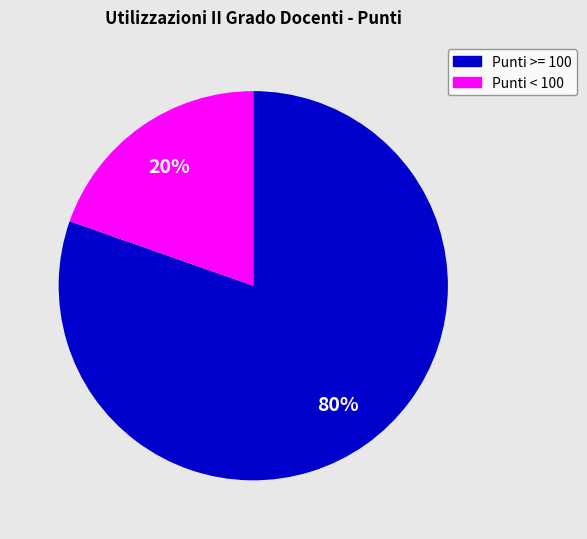

To the nearest percent, what is the average slice percentage?

50%